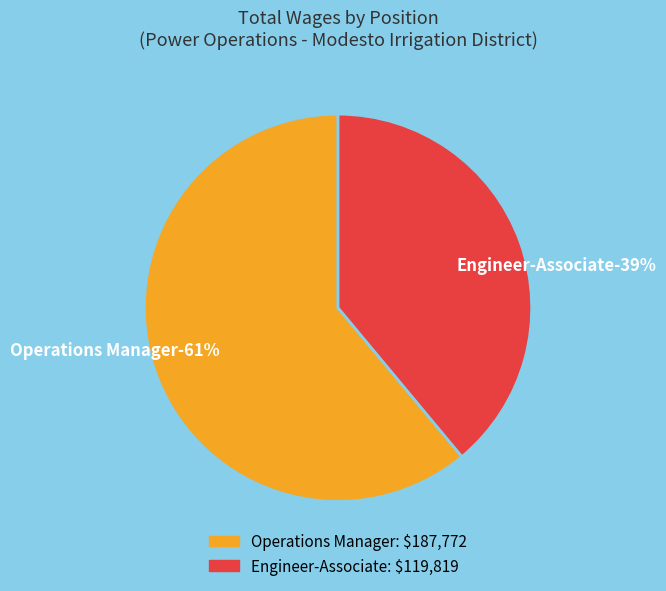

Combined, what portion of the pie is Operations Manager and Engineer-Associate?

100.0%